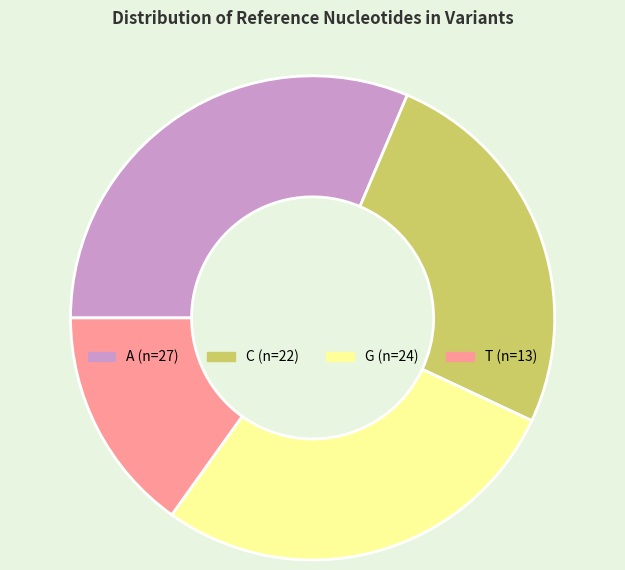

Does any single category account for the majority?

No